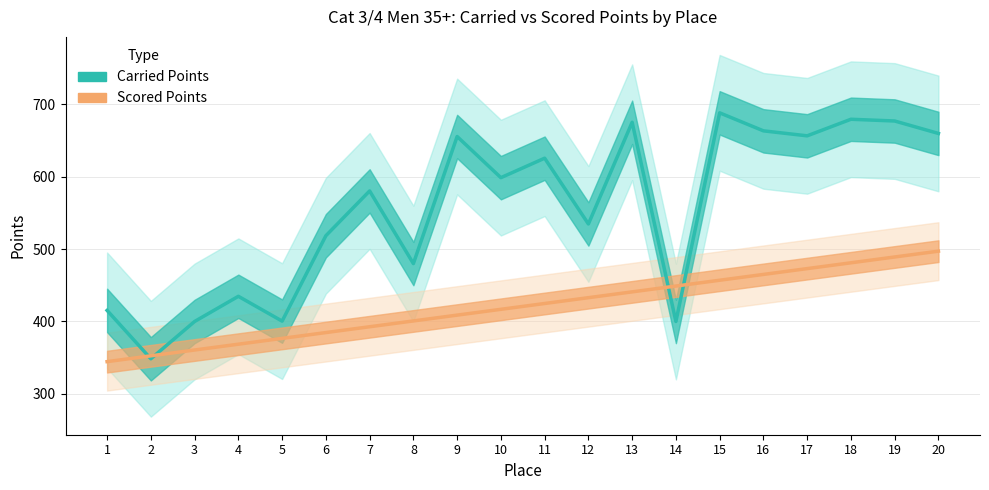

Which label corresponds to the largest value in the chart?

15